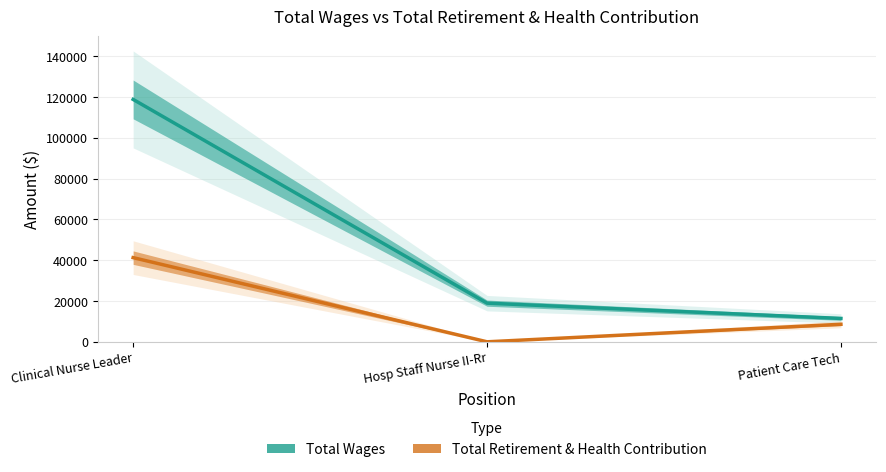

Does the chart display data point markers on the line(s)?

No